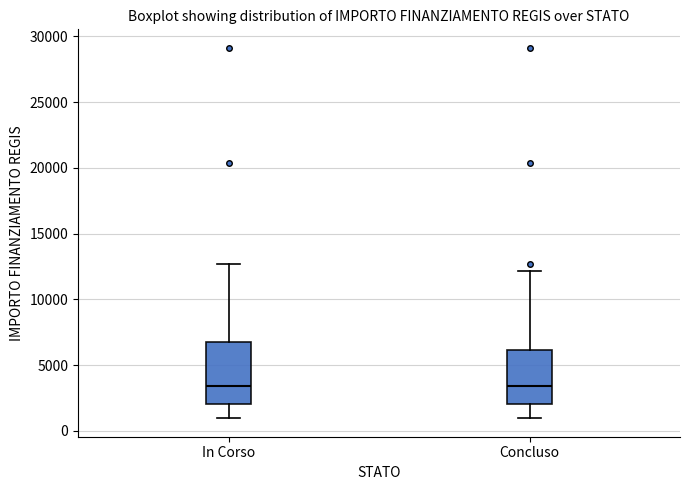

Where does the median line of the box for Concluso sit on the y-axis? The values are not printed on the chart, so give them approximately, as read against the axis.

3500